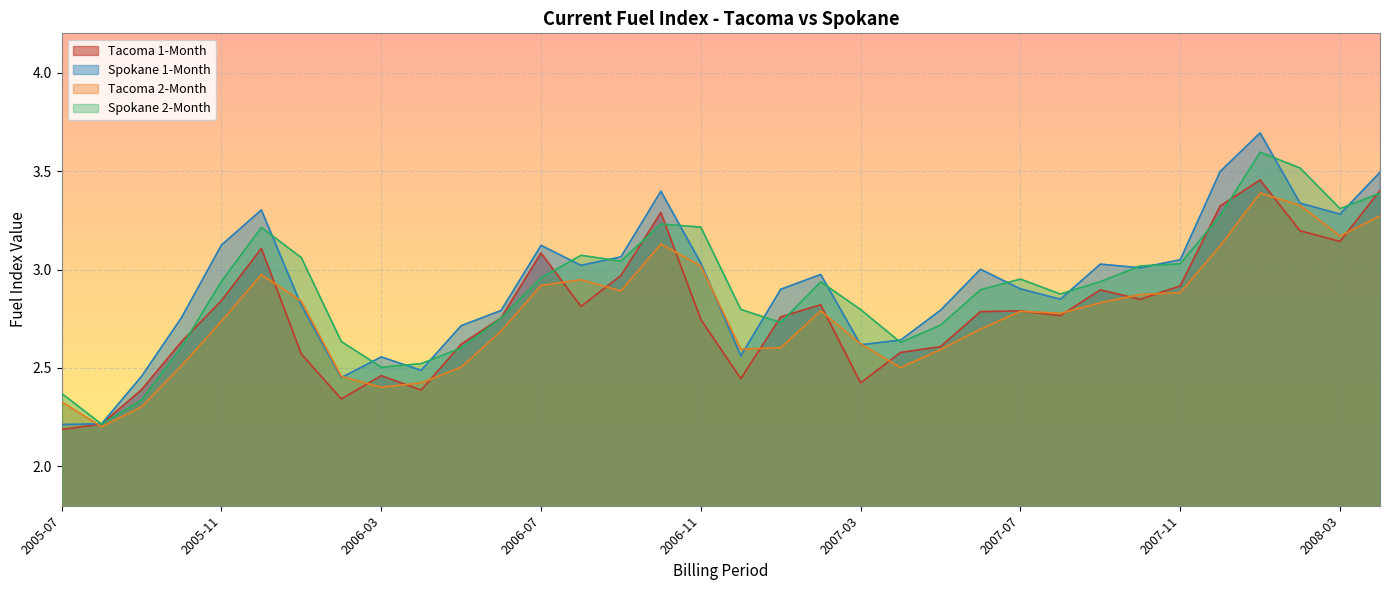

Where is Tacoma 1-Month nearest to the value 2?

2005-07